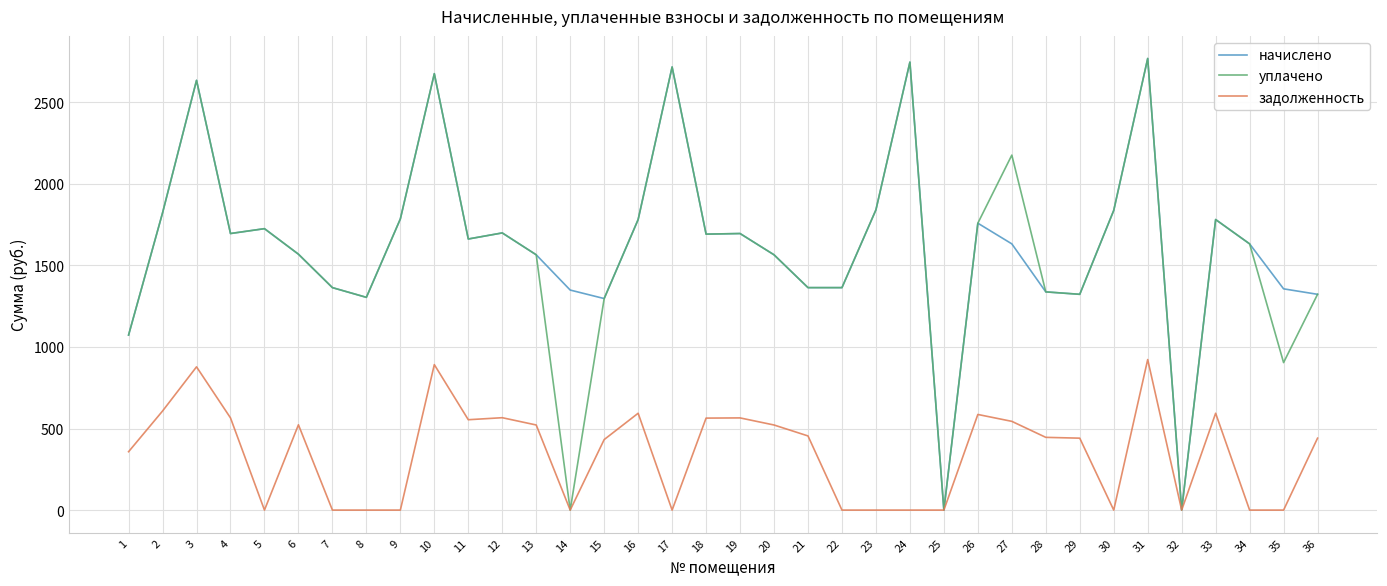

What is the average value of the начислено series?

1631.4